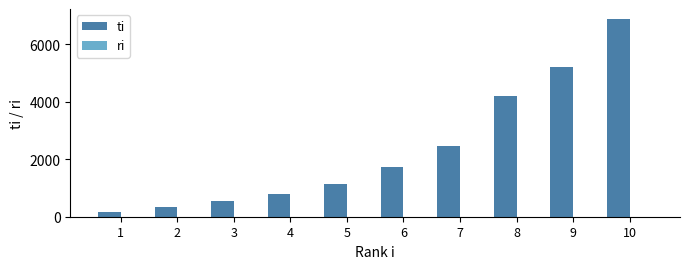

What is the sum of all ti values?

23510